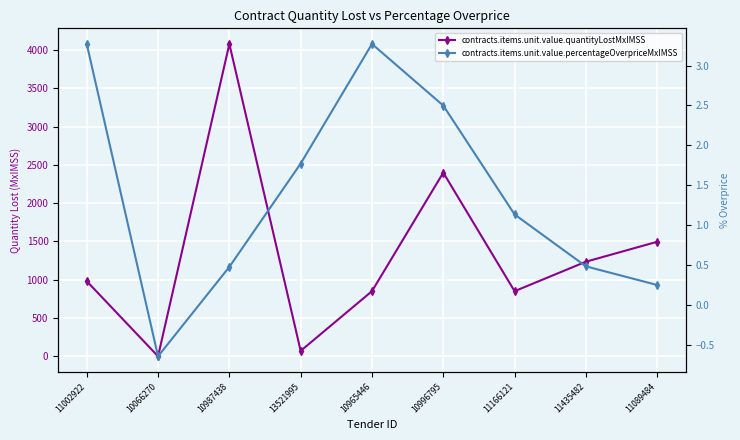

Between 10987438 and 11166121, which is larger?

10987438